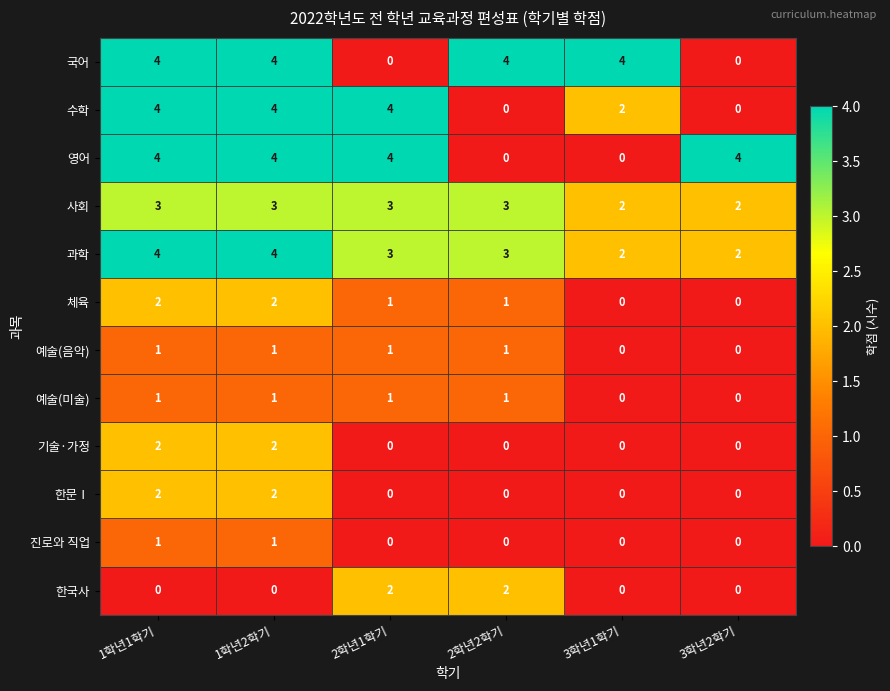

What is the difference between the highest and lowest values at 3학년2학기?

4